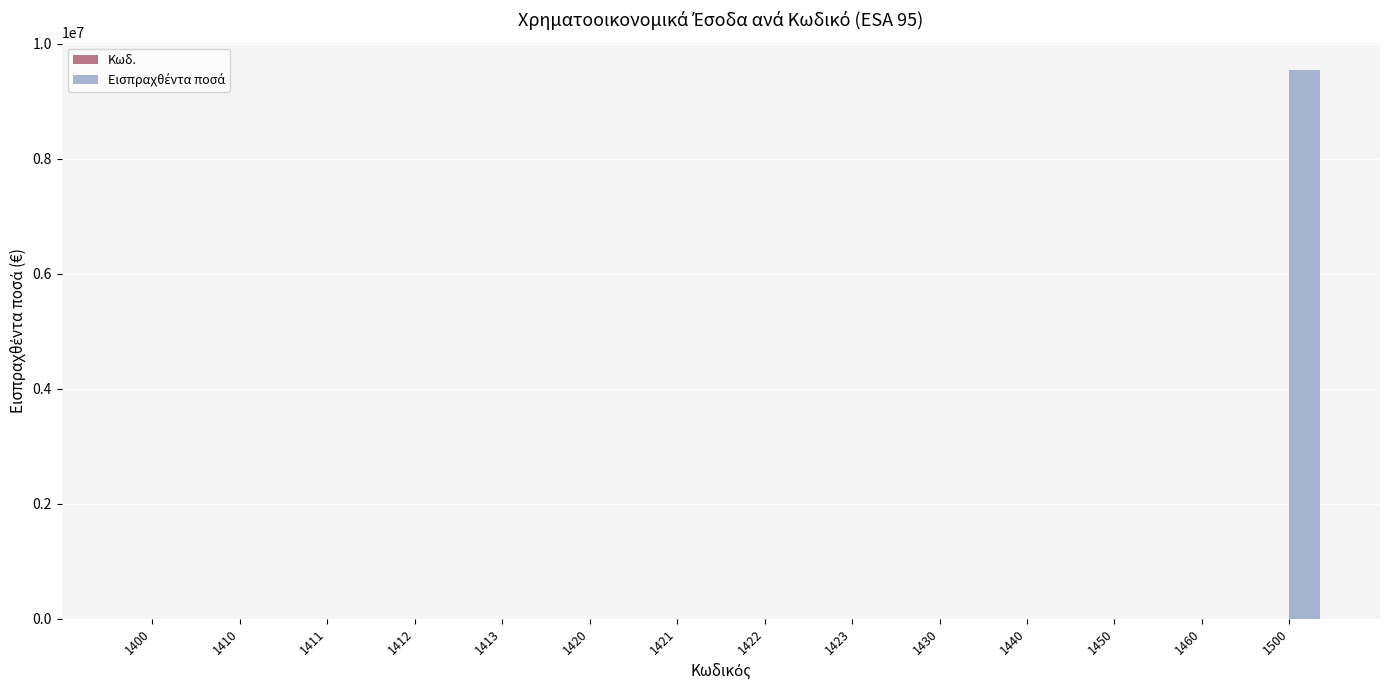

At which category is the sum across all series the highest?

1500